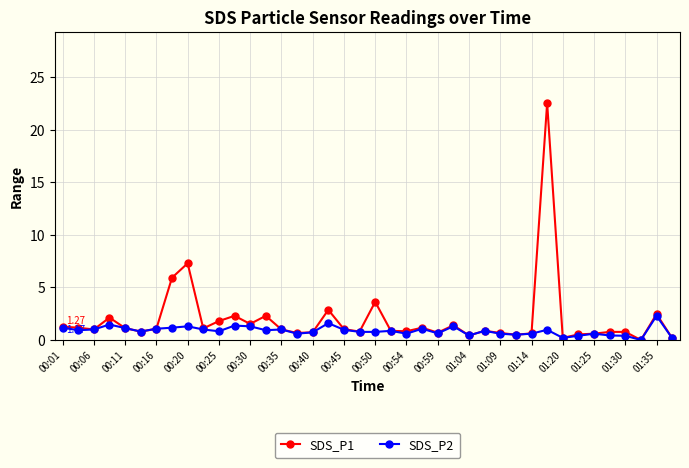

Which series has the largest range (max minus min)?

SDS_P1